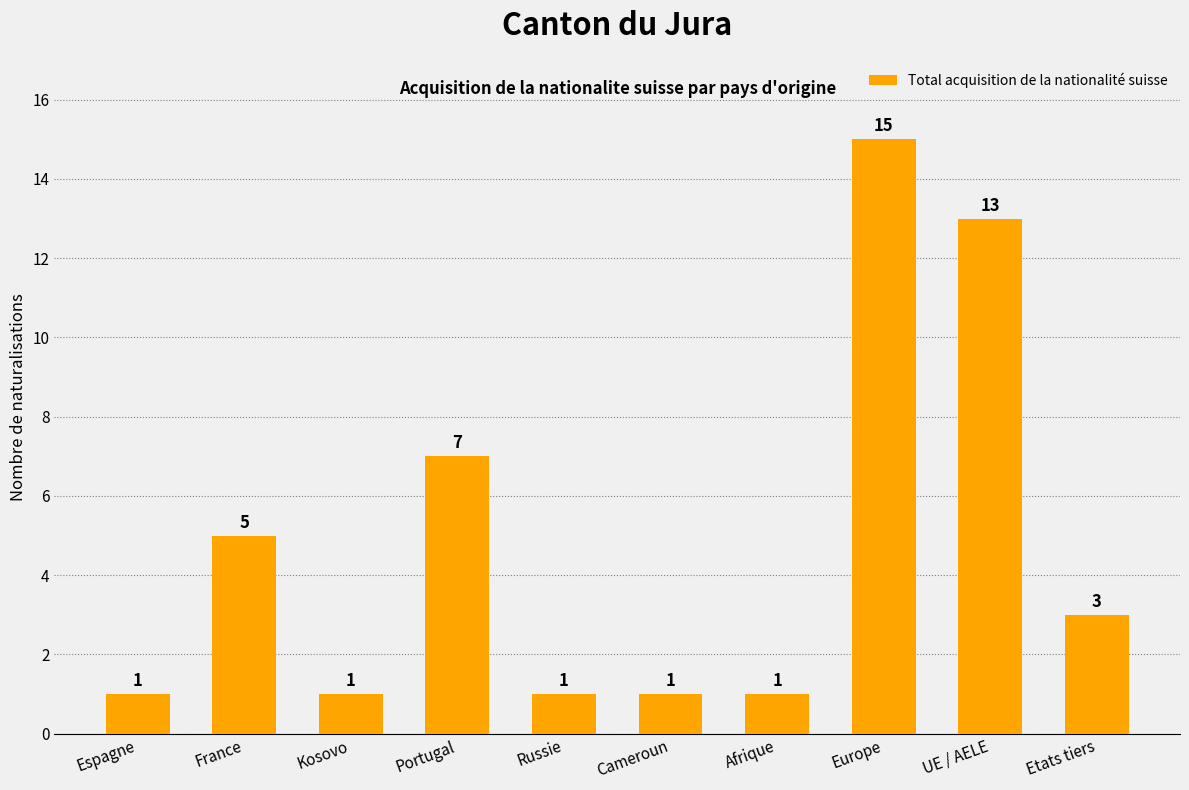

At which category does the chart reach its peak across all series?

Europe